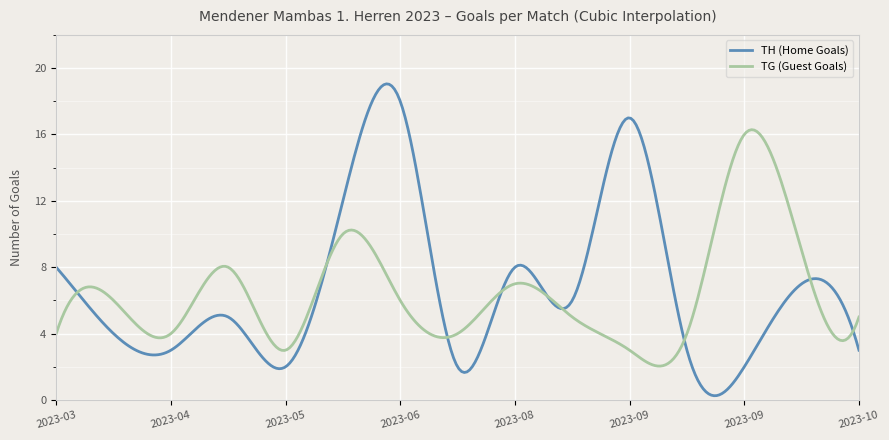

What are all the series names shown in the legend?

TH (Home Goals), TG (Guest Goals)